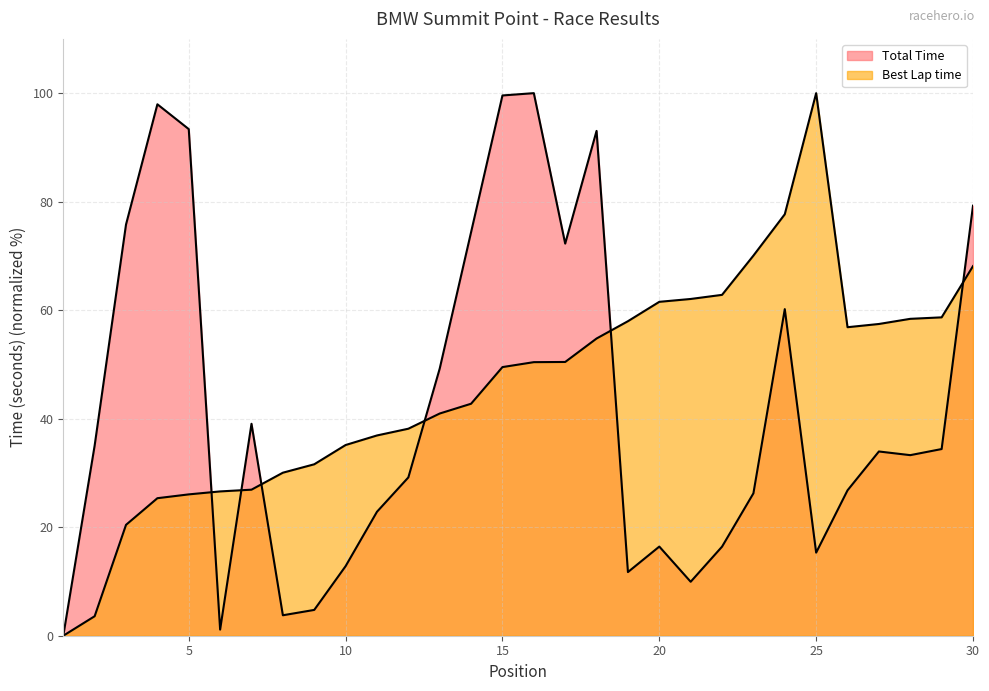

Reading left to right, list all the values displayed in this chart.

Total Time: 0.0	35.0	75.8	97.9	93.4	1.1	39.1	3.8	4.8	12.8	22.8	29.2	49.2	74.4	99.6	100.0	72.3	93.0	11.7	16.4	9.9	16.4	26.2	60.2	15.3	26.8	34.0	33.3	34.4	79.3
Best Lap time: 0.0	3.6	20.4	25.3	26.1	26.6	26.9	30.0	31.6	35.1	36.9	38.2	41.0	42.8	49.5	50.4	50.5	54.8	58.0	61.5	62.1	62.8	70.1	77.7	100.0	56.9	57.5	58.4	58.7	68.1